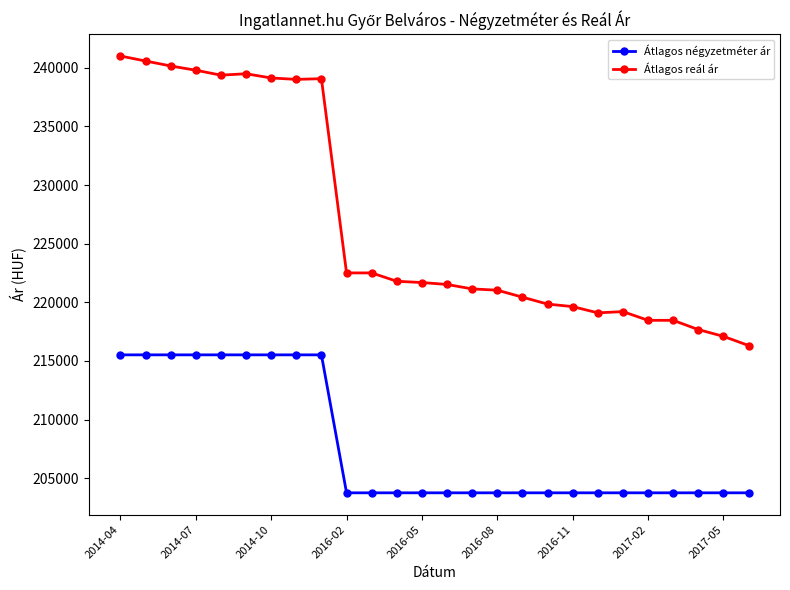

List the series in order of their peak value, lowest first.

Átlagos négyzetméter ár, Átlagos reál ár